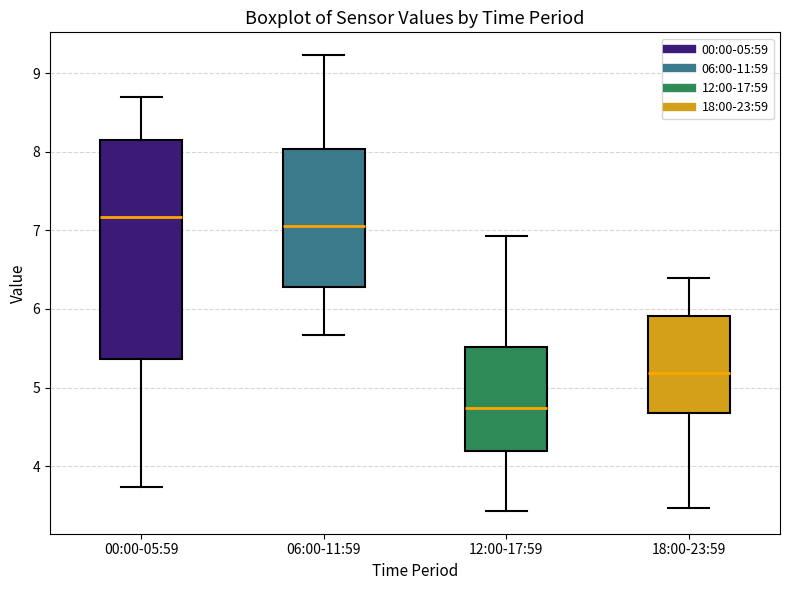

Reading left to right, read every box against the y-axis: the position of its median line, the range the box covers, and the ends of its whiskers. The values are not printed on the chart, so give them approximately, as read against the axis.

00:00-05:59: median 7.2, box 5.4 to 8.1, whiskers 3.7 to 8.7
06:00-11:59: median 7.1, box 6.3 to 8.0, whiskers 5.7 to 9.2
12:00-17:59: median 4.7, box 4.2 to 5.5, whiskers 3.4 to 6.9
18:00-23:59: median 5.2, box 4.7 to 5.9, whiskers 3.5 to 6.4